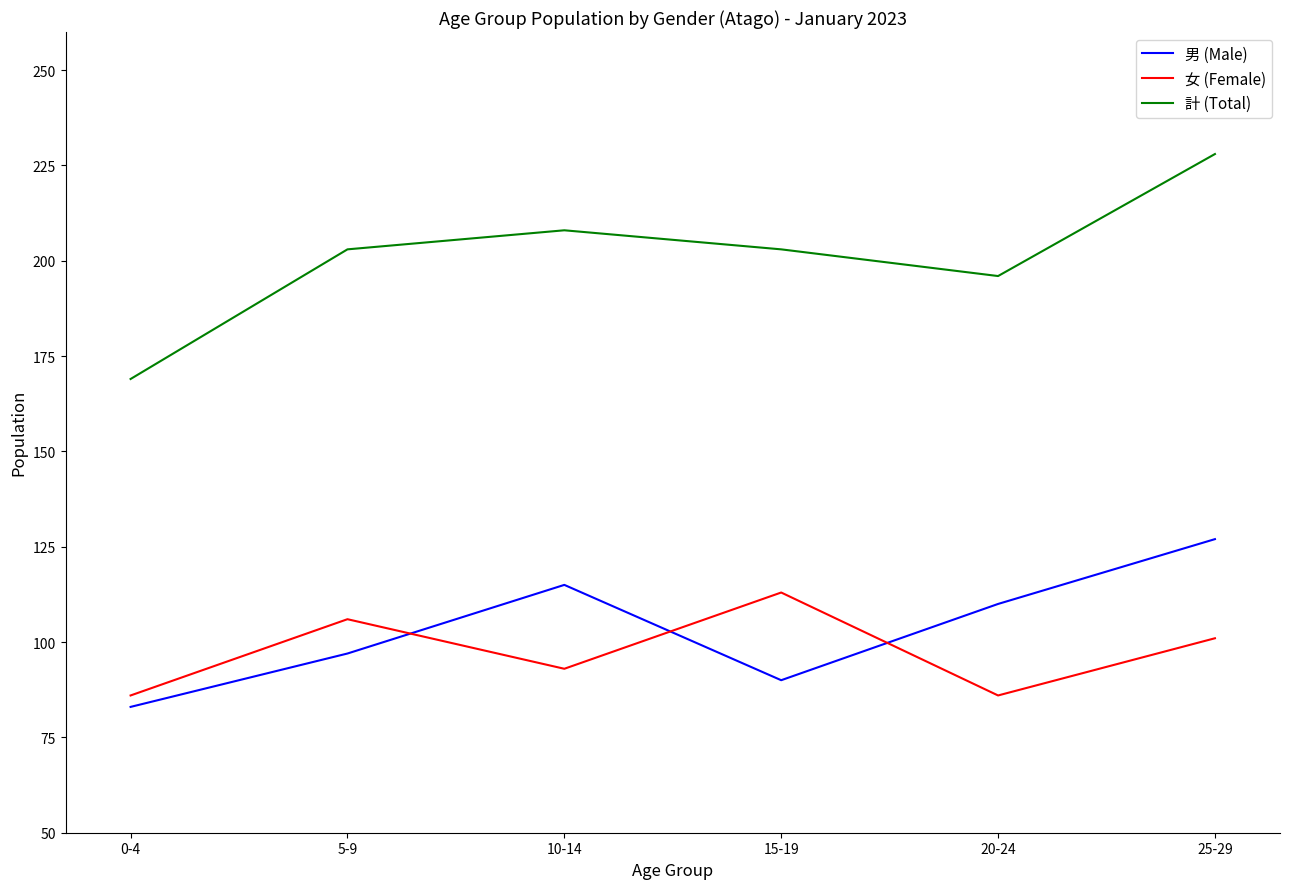

The 女 (Female) series shows 61 at 15-19. True or false?

False